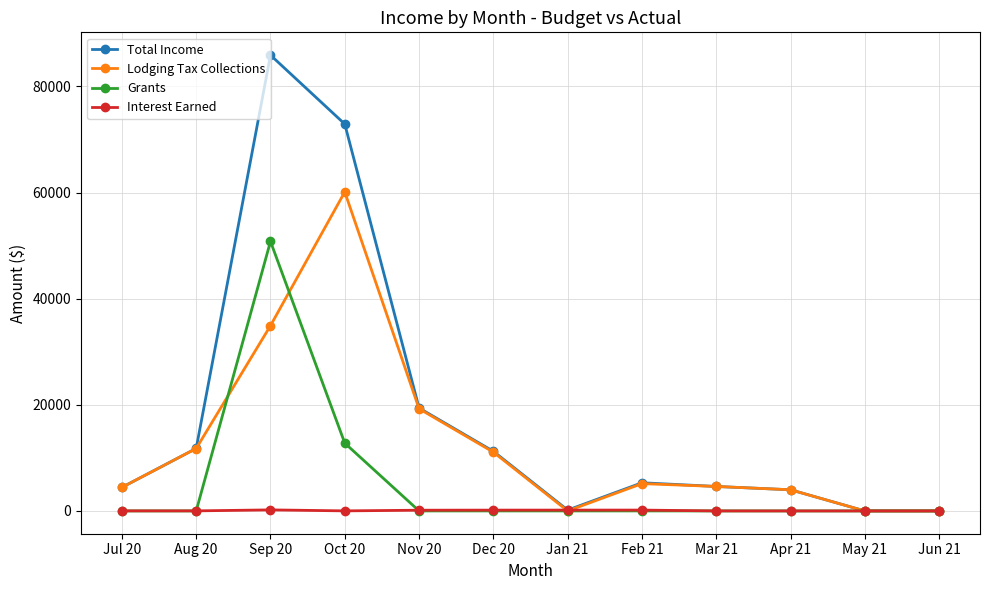

What is the highest value of the Lodging Tax Collections series?

60112.2